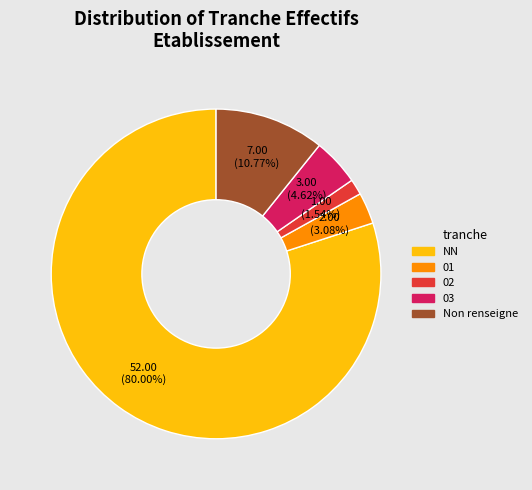

Is there a majority slice in this chart?

Yes